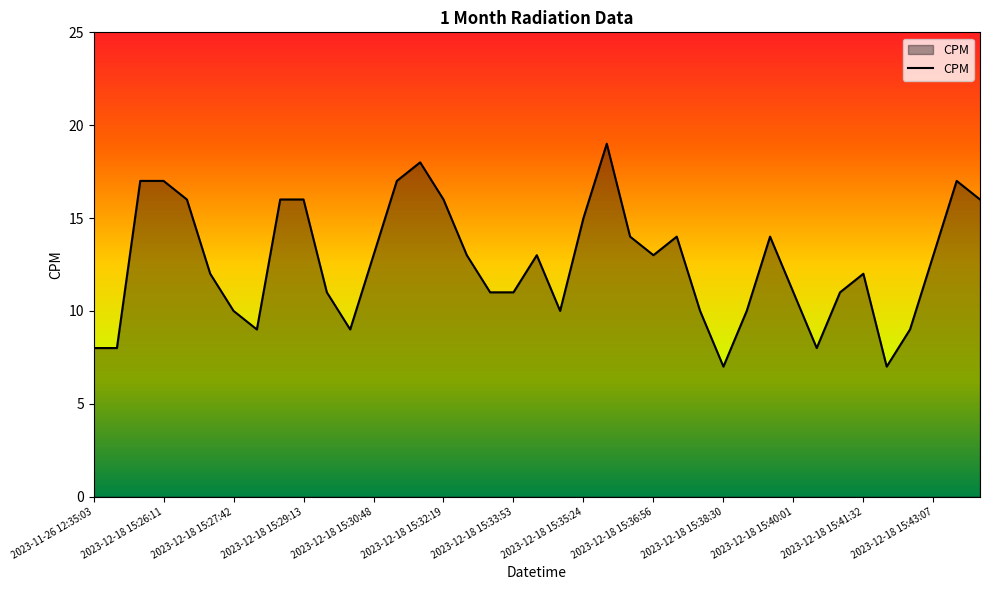

What is the sum of all values?

491